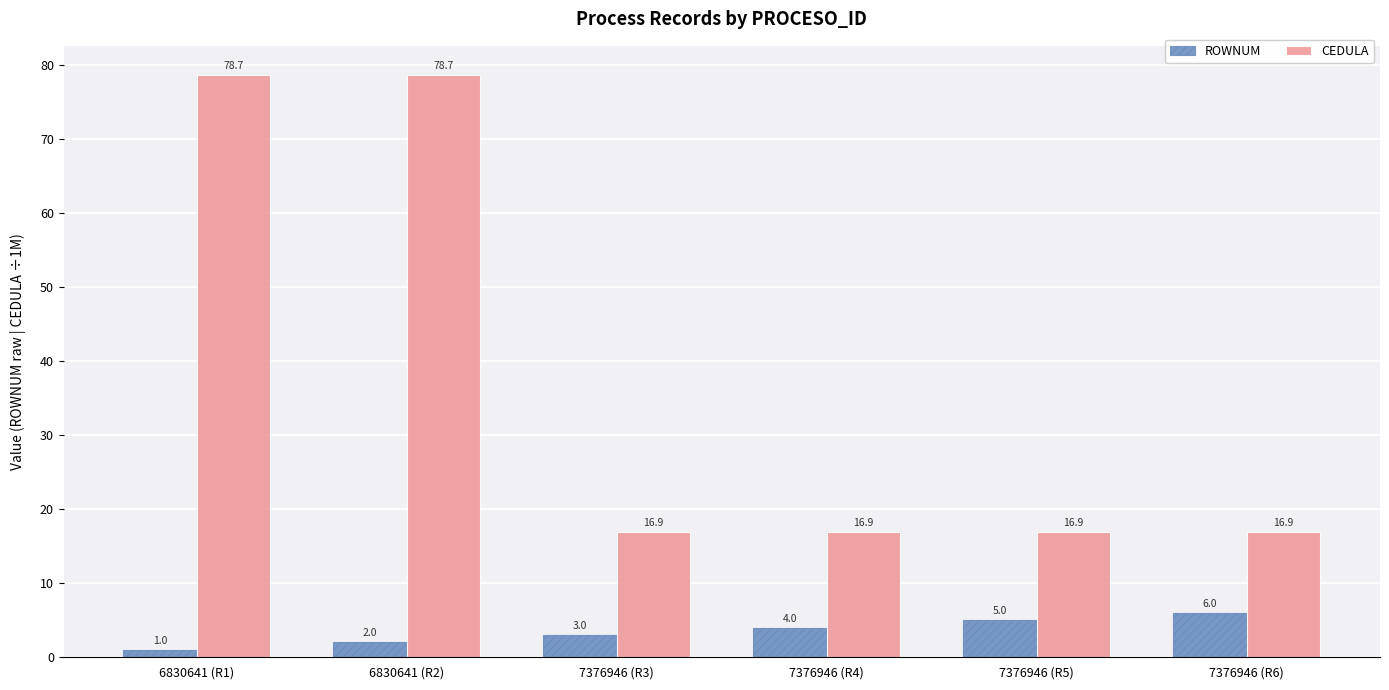

Reading left to right, extract all data points from this chart.

ROWNUM: 1.0	2.0	3.0	4.0	5.0	6.0
CEDULA: 78.7	78.7	16.9	16.9	16.9	16.9